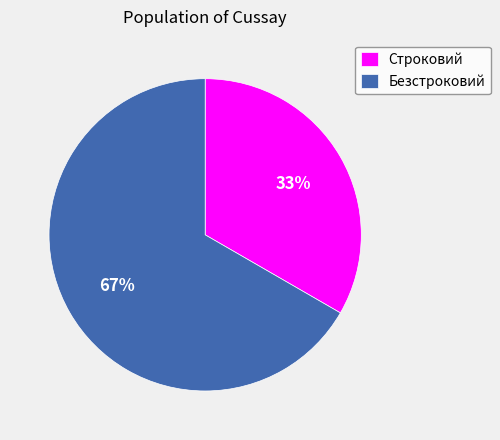

What is the majority slice?

Безстроковий